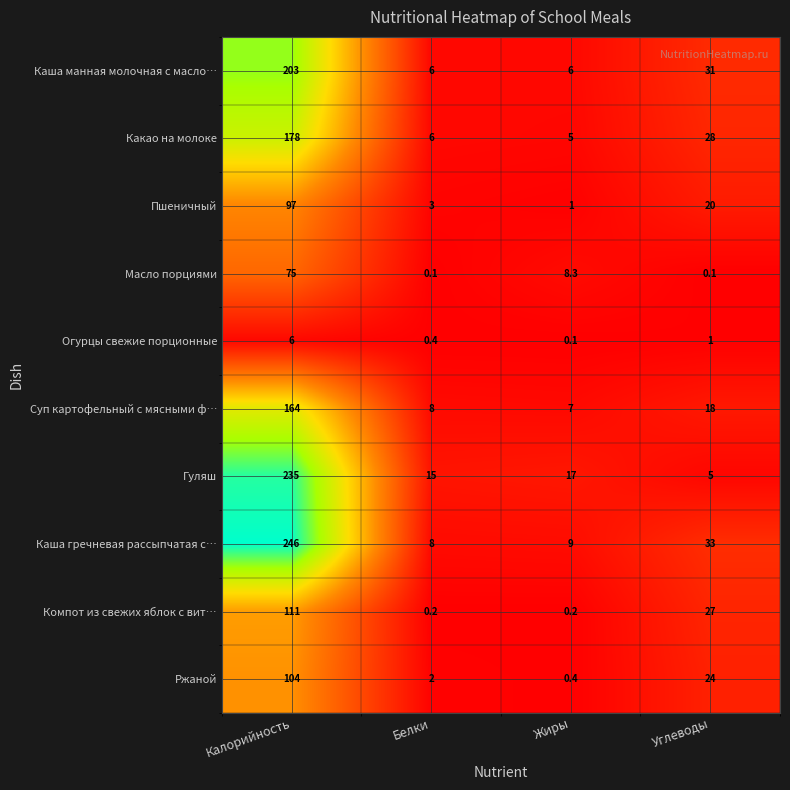

At how many categories does at least one series exceed 134?

1